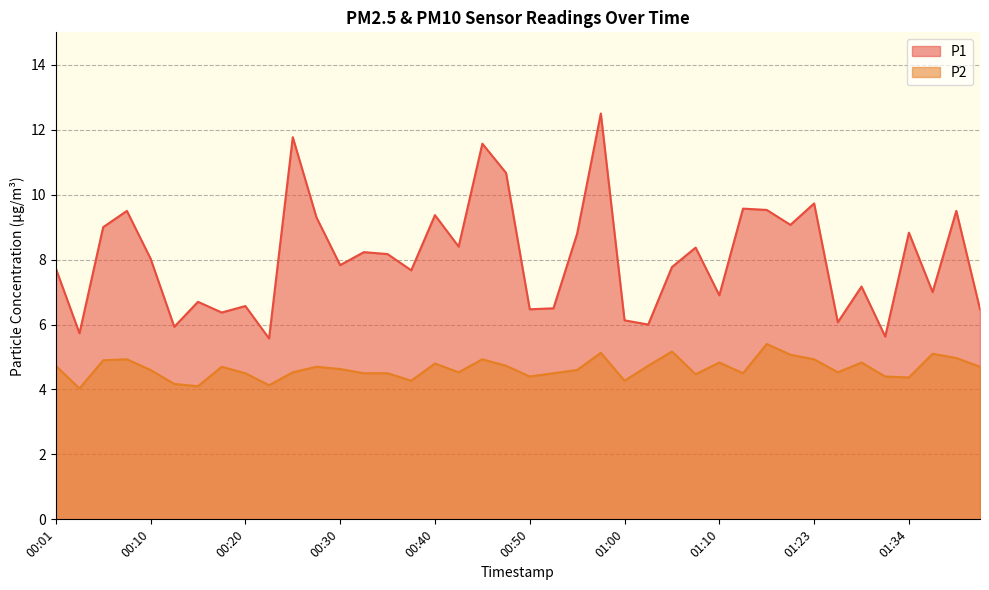

What is the spread (max minus min) of values at 01:00?

1.9